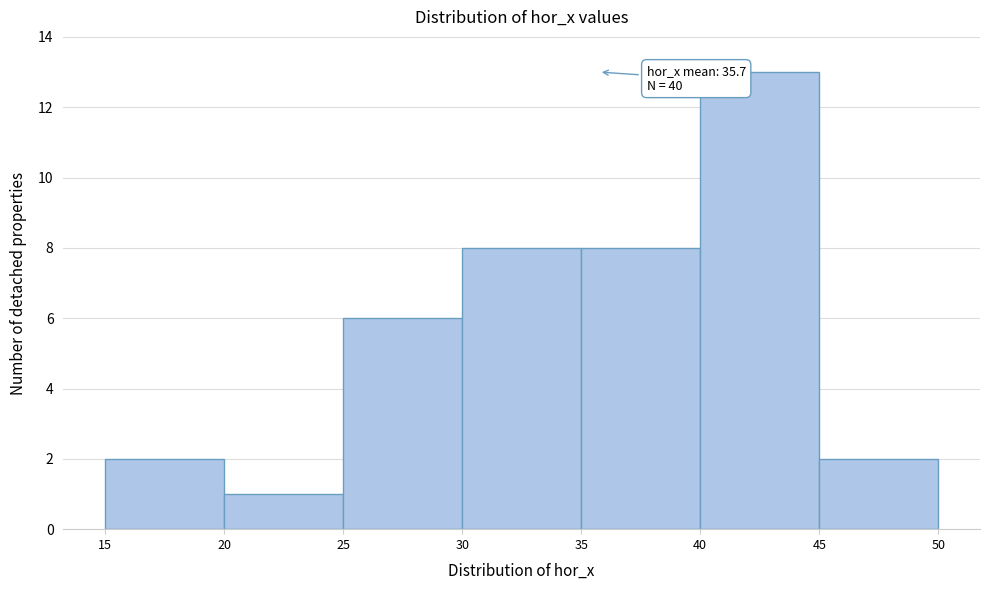

Over which range of the x-axis is the bar tallest?

40 to 45